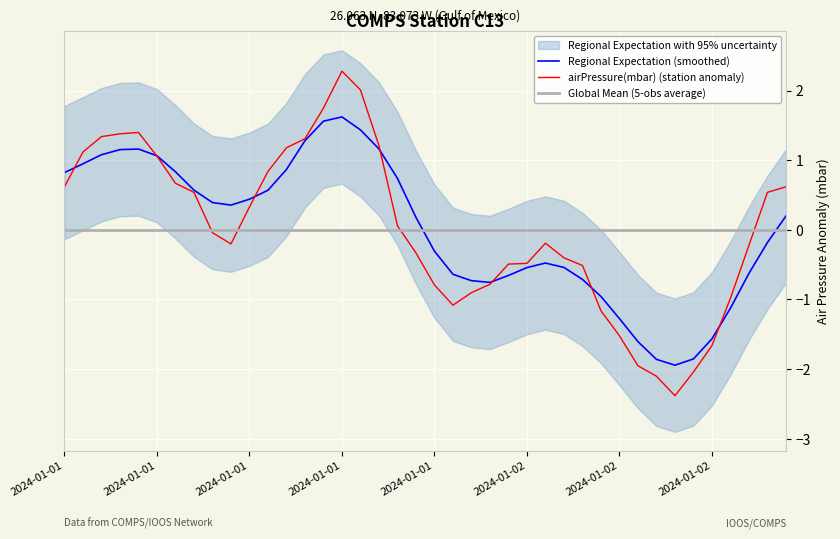

How many times do airPressure(mbar) (station anomaly) and Global Mean (5-obs average) cross each other?

4